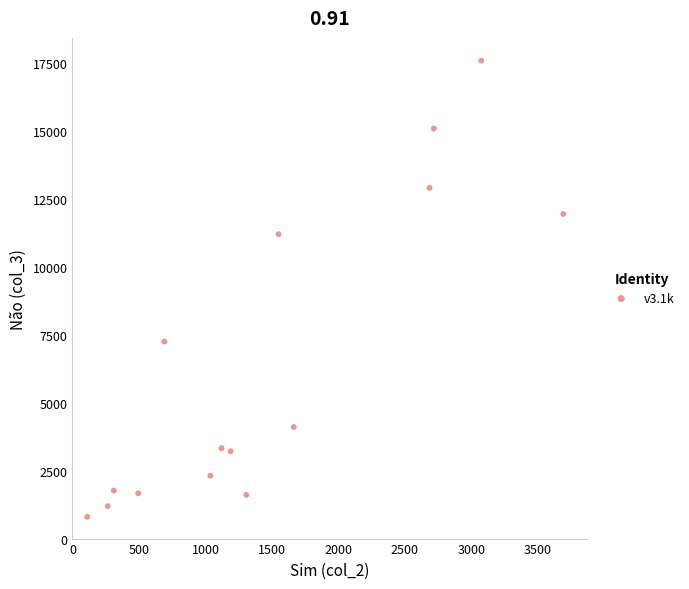

What is the range of X values (max minus min)?

3580